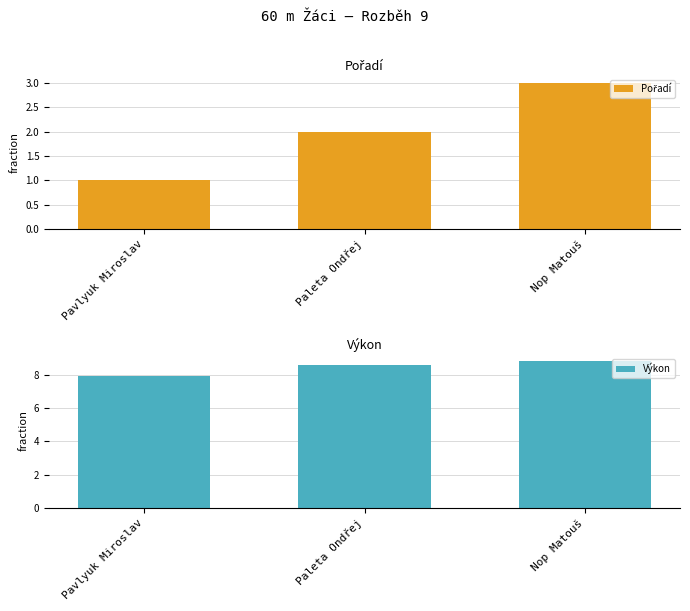

The Výkon series shows 13.2 at Nop Matouš. True or false?

False